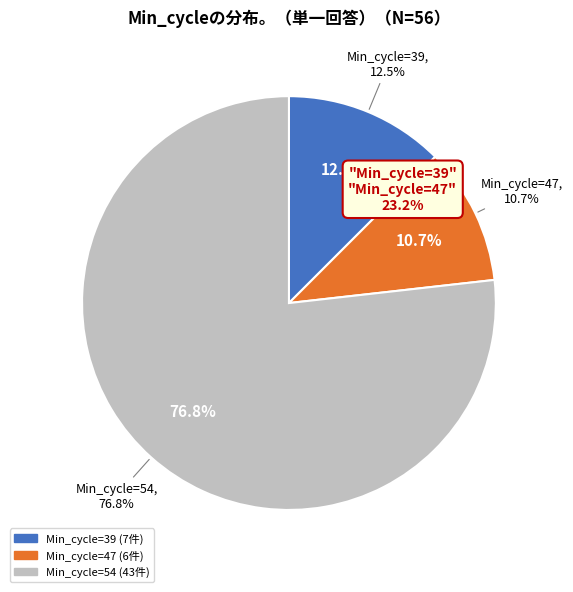

Which category has the biggest portion of the pie?

54